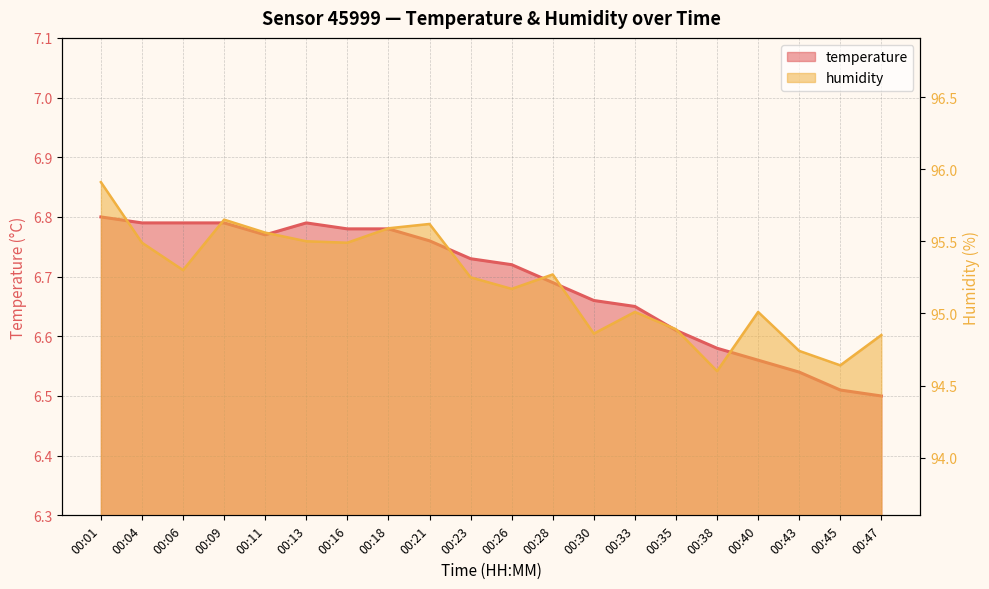

What is the maximum value for temperature?

6.8